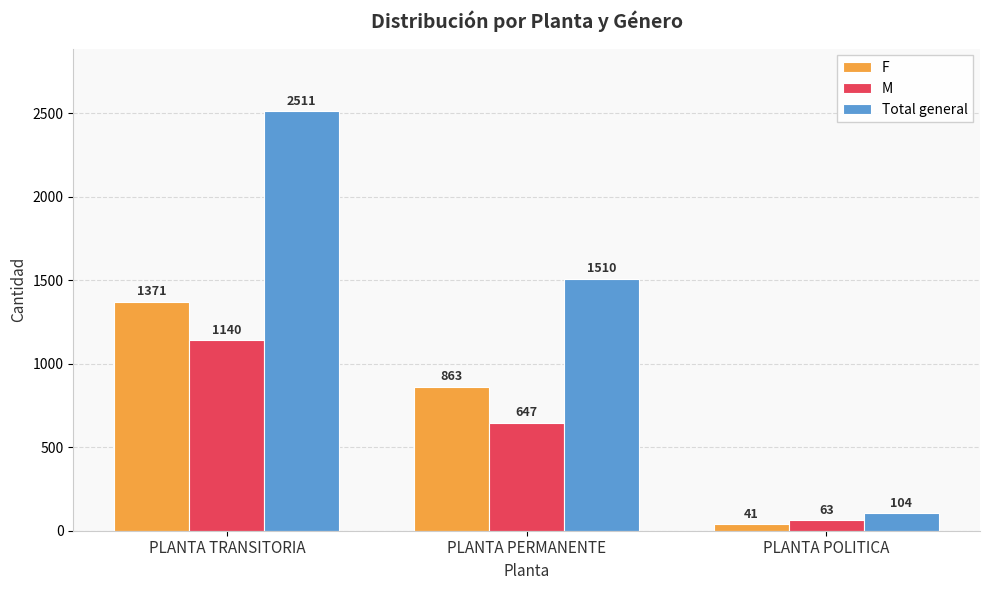

Where is Total general nearest to the value 1307?

PLANTA PERMANENTE